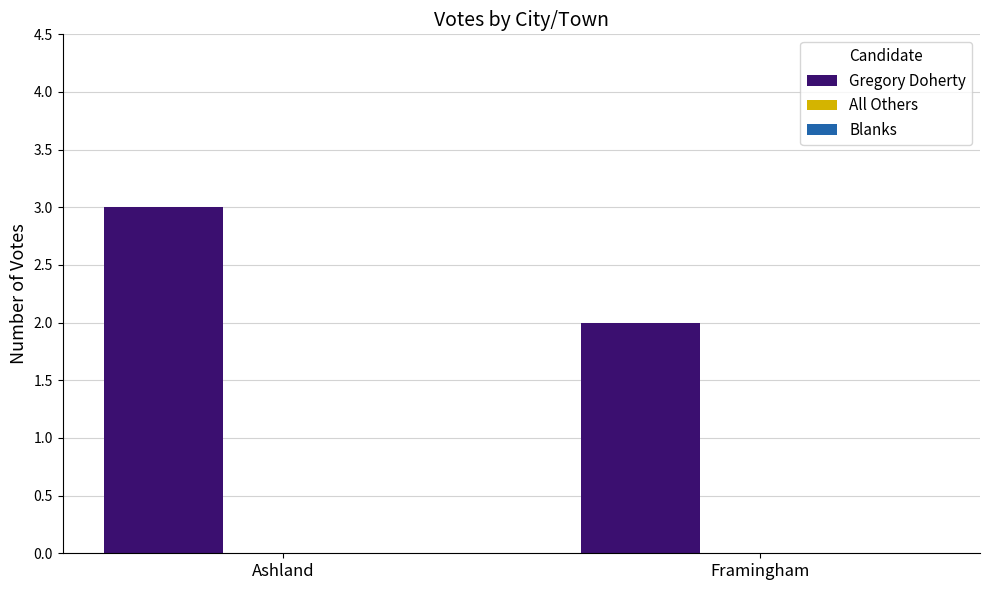

Are the bars horizontal?

No